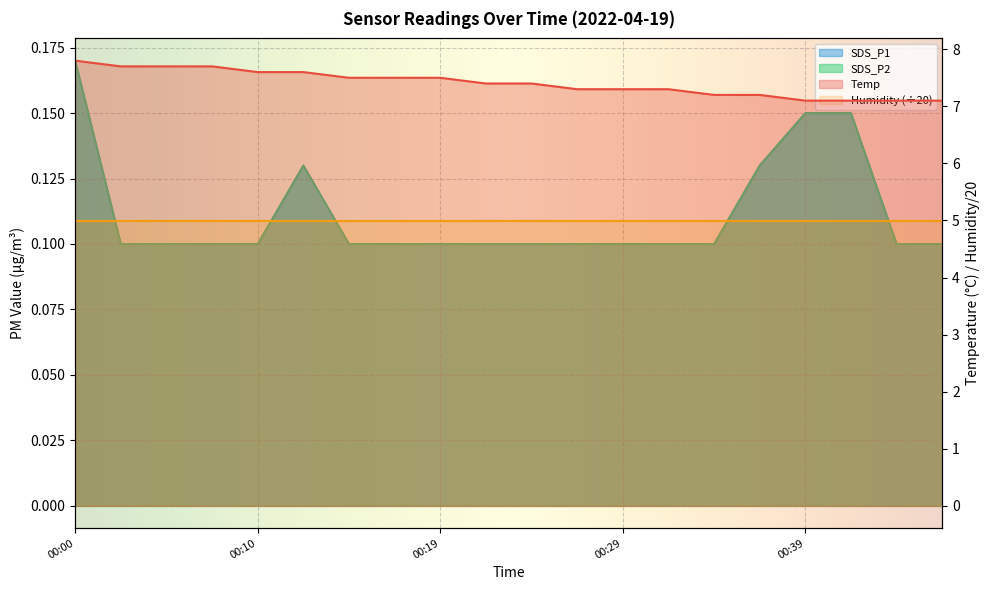

Which series has the largest range (max minus min)?

Temp